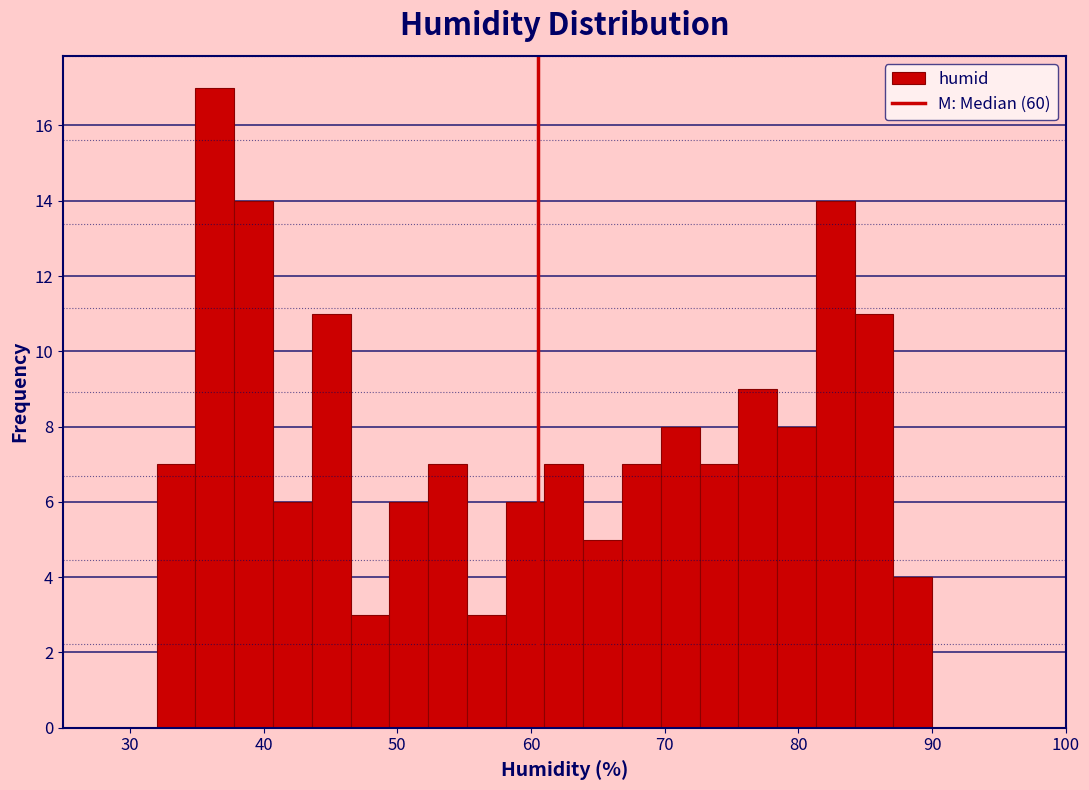

Around what value on the x-axis is the tallest bar? Give the approximate position of its centre, as read against the axis.

36